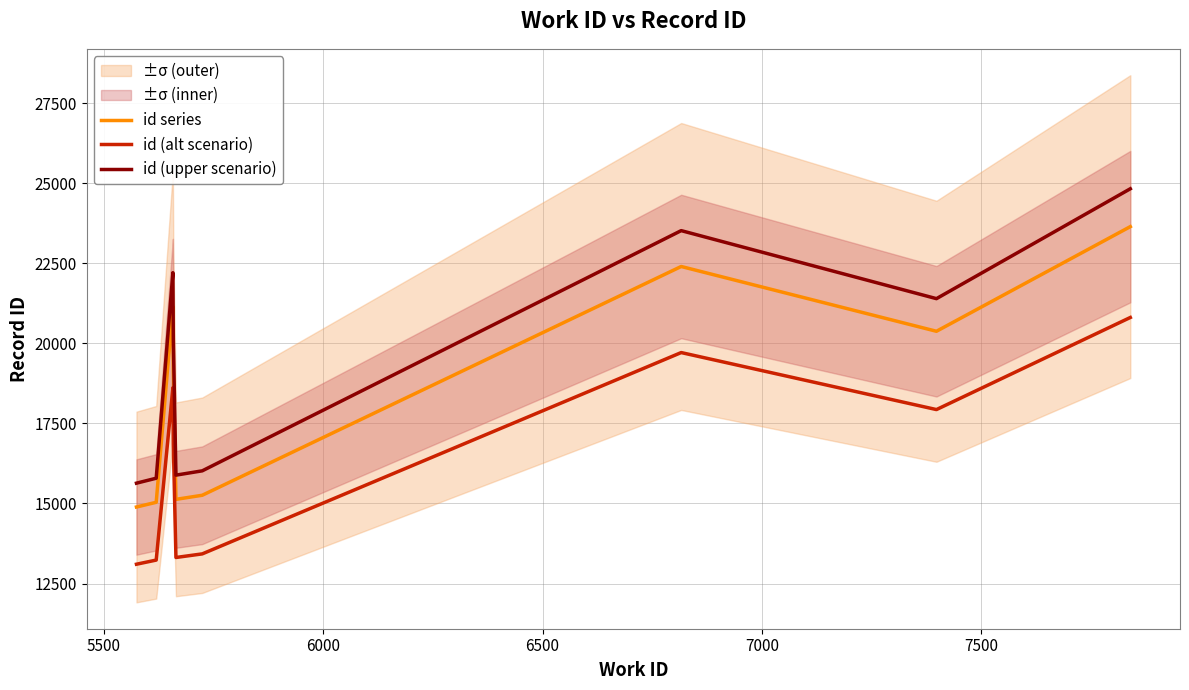

True or false: id (alt scenario) and id (upper scenario) intersect in this chart.

False